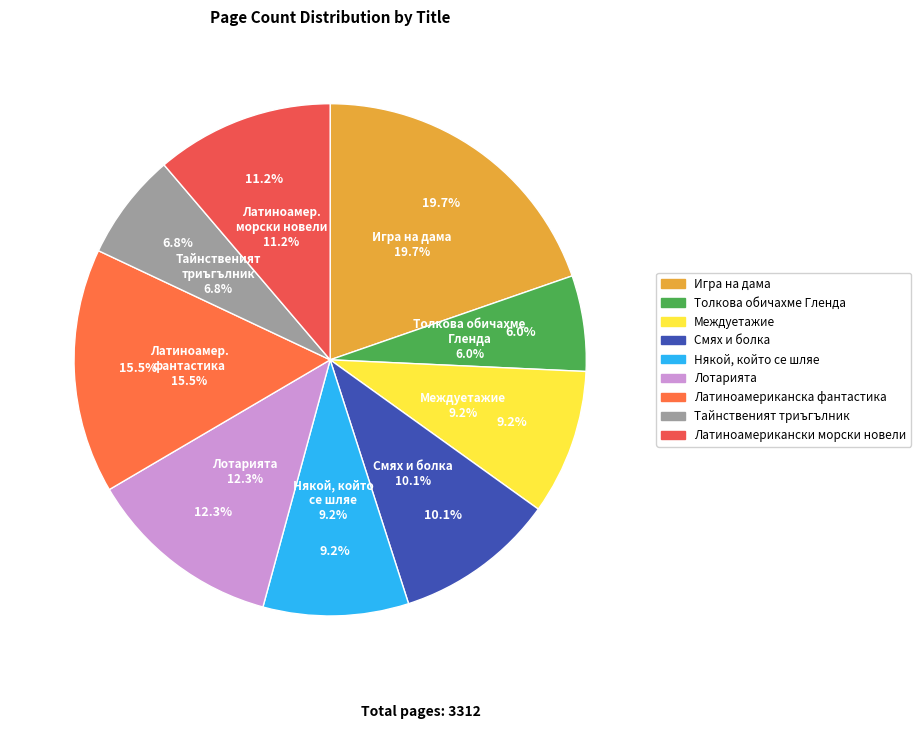

The Латиноамериканска фантастика slice represents 2% of the pie. True or false?

False